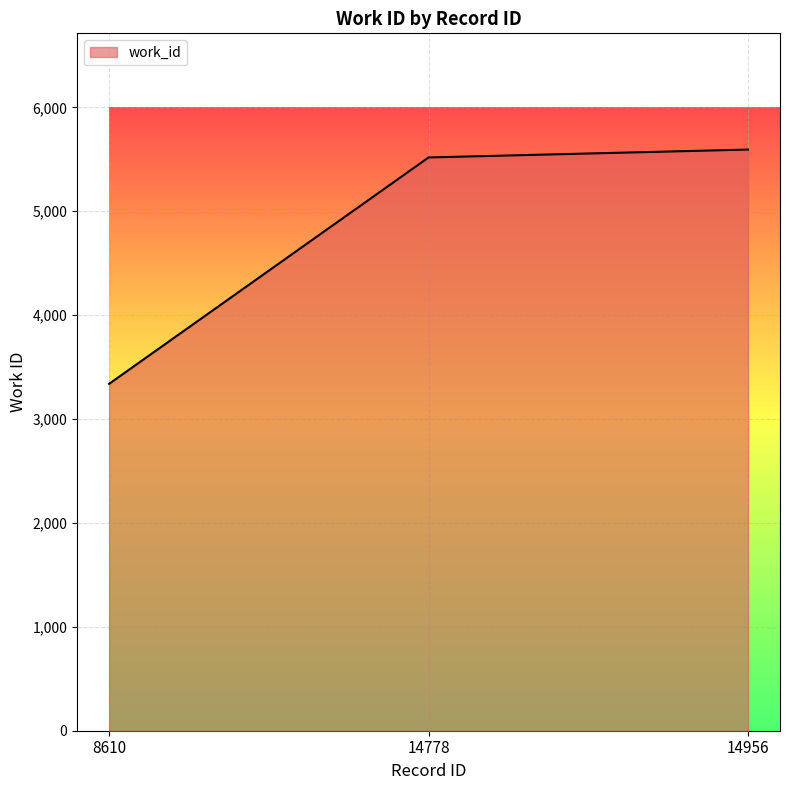

Which label corresponds to the largest value in the chart?

14956